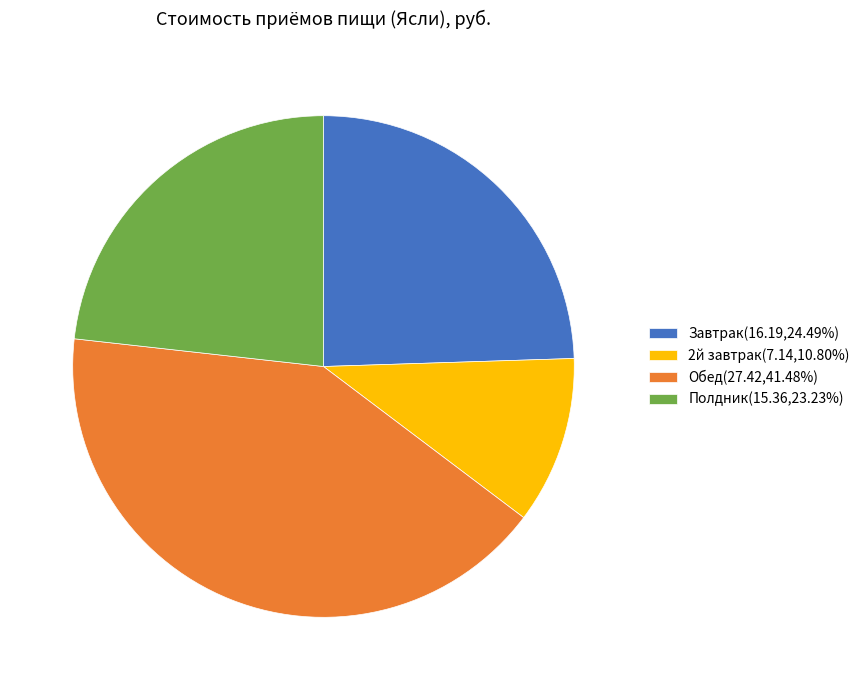

How many segments does this pie chart have?

4